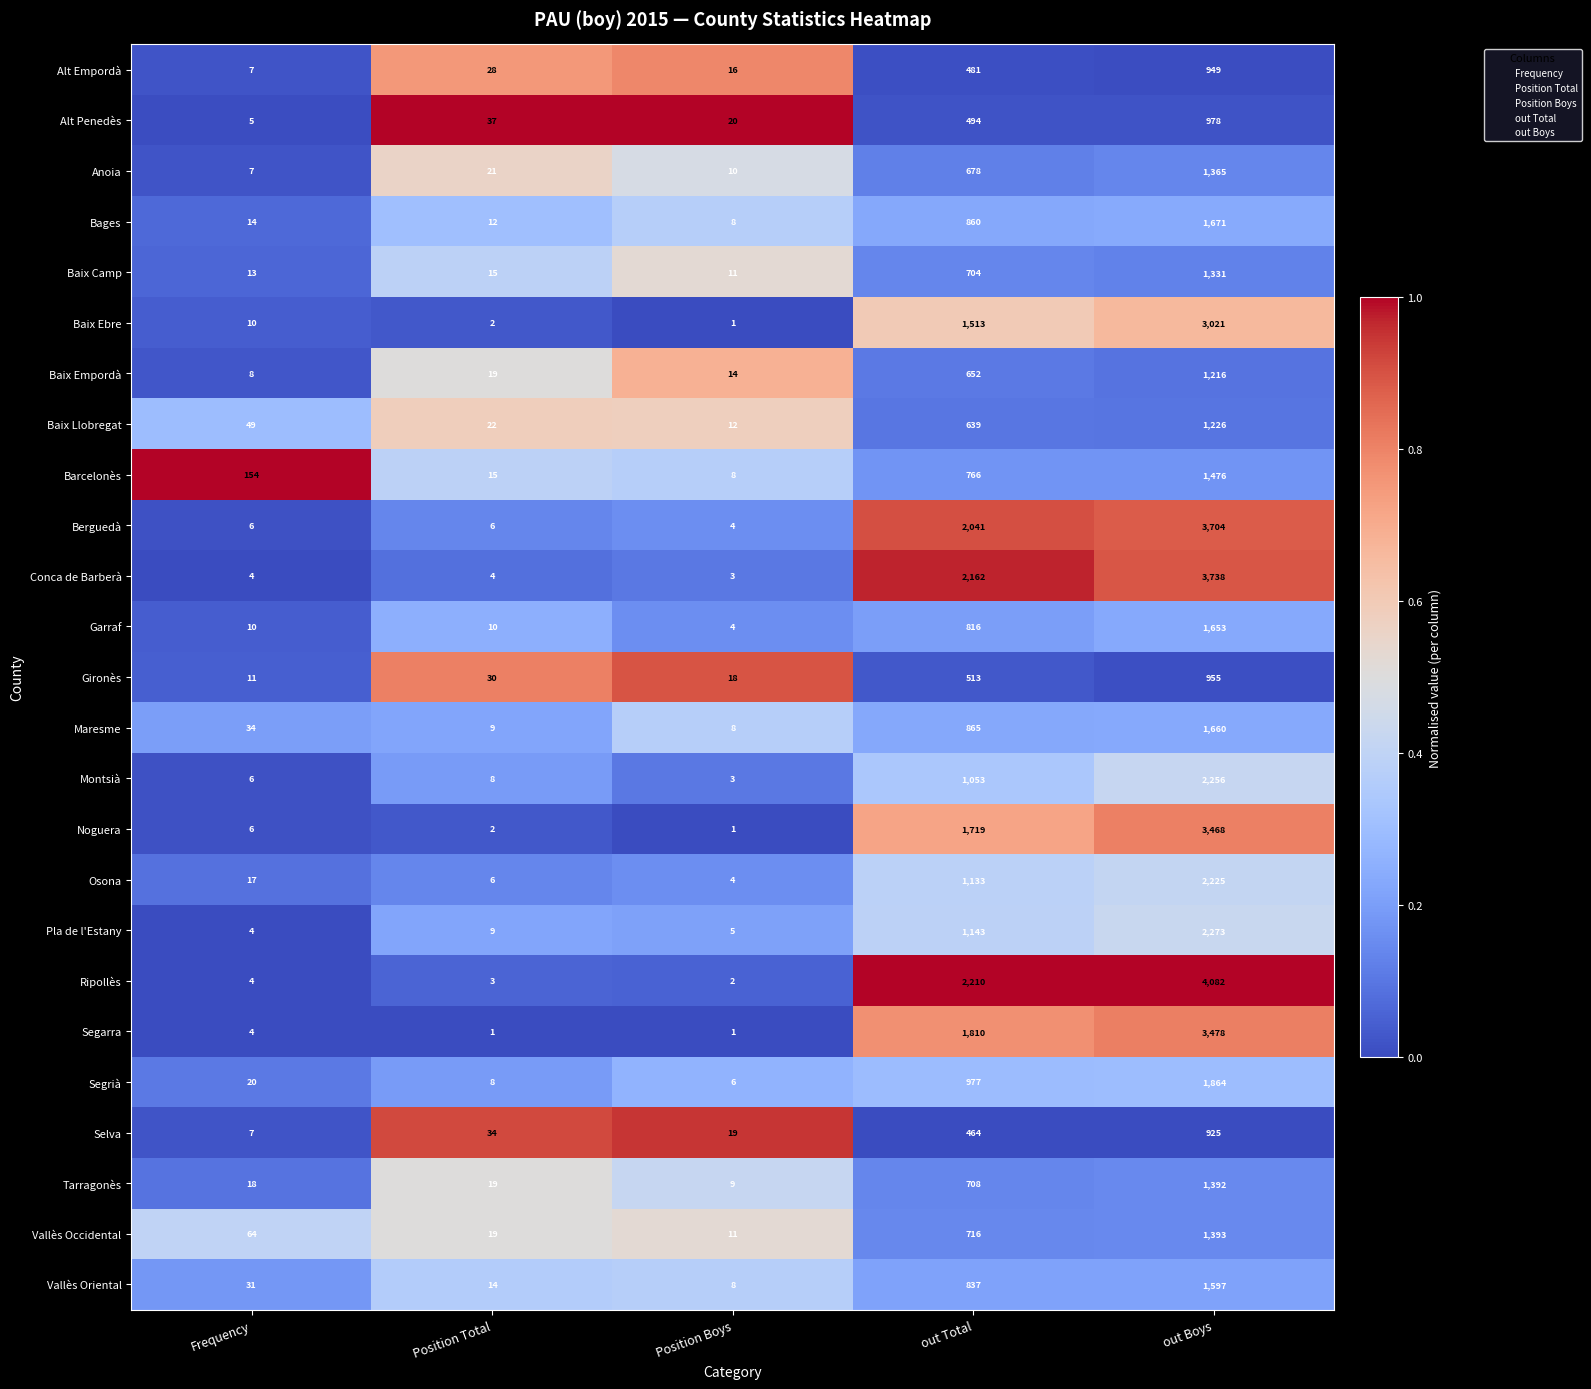

The value of Garraf at Frequency is 4. True or false?

False